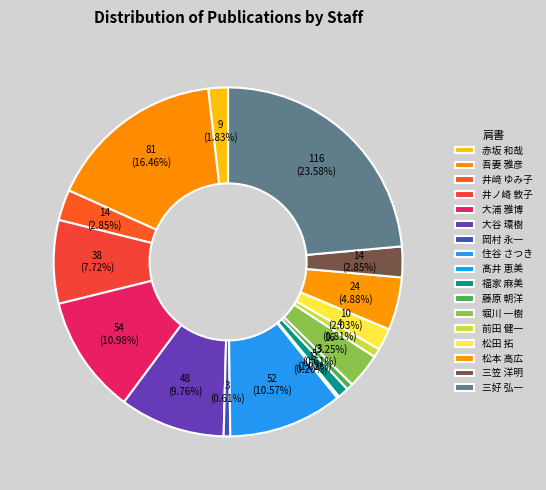

Which category has the biggest portion of the pie?

三好 弘一